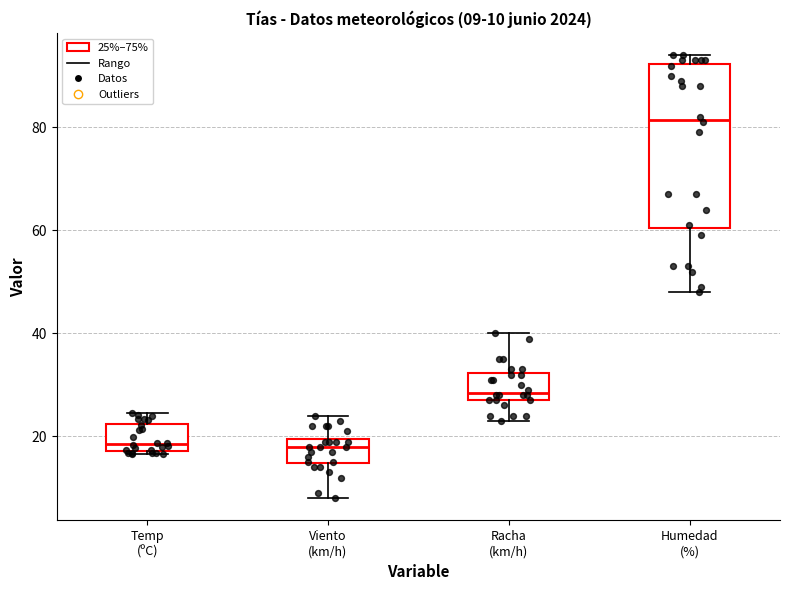

Comparing the boxes themselves (not the whiskers), which one is the tallest?

Humedad (%)